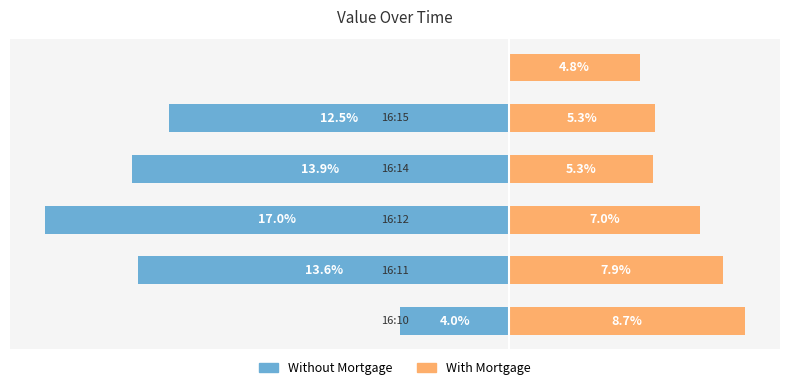

How many series are shown in this chart?

2